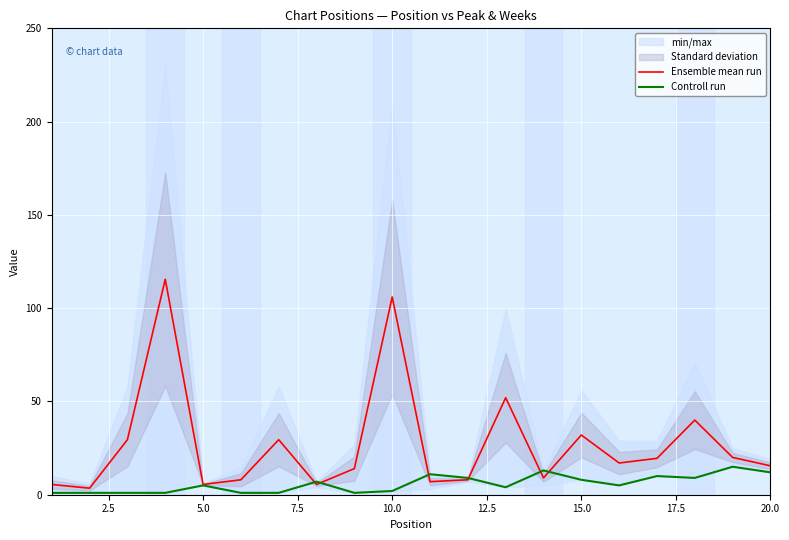

What position from the left is 2.5?

2